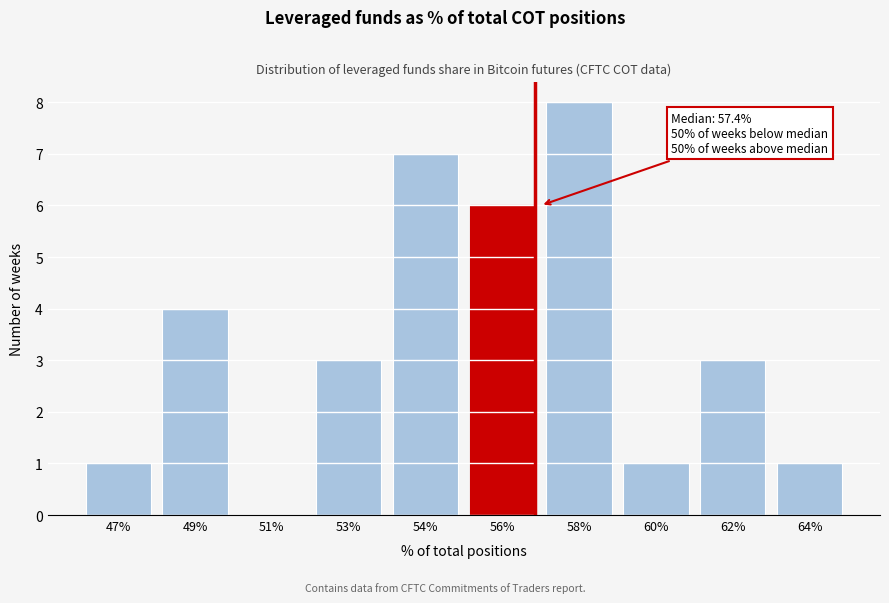

Reading right to left, extract all data points from this chart.

64%=1	62%=3	60%=1	58%=8	56%=6	54%=7	53%=3	51%=0	49%=4	47%=1